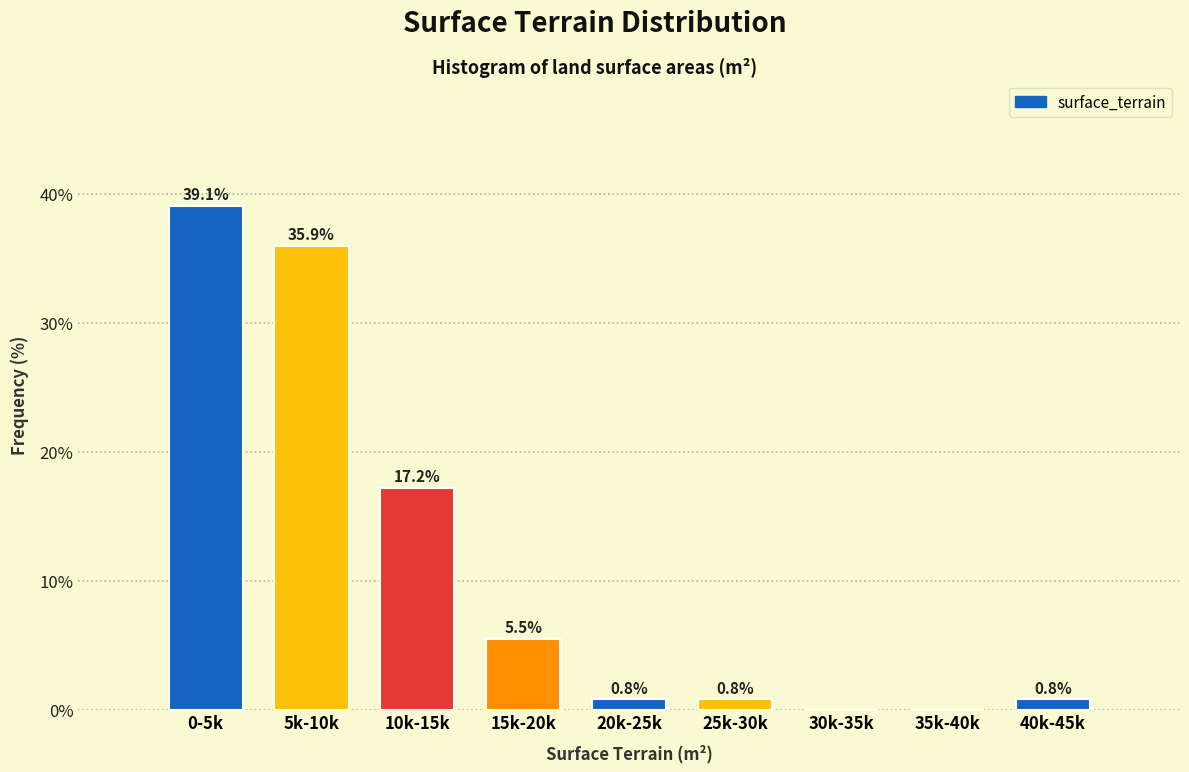

Reading left to right, list all the values displayed in this chart.

0-5k=39.1	5k-10k=35.9	10k-15k=17.2	15k-20k=5.5	20k-25k=0.8	25k-30k=0.8	30k-35k=0.0	35k-40k=0.0	40k-45k=0.8